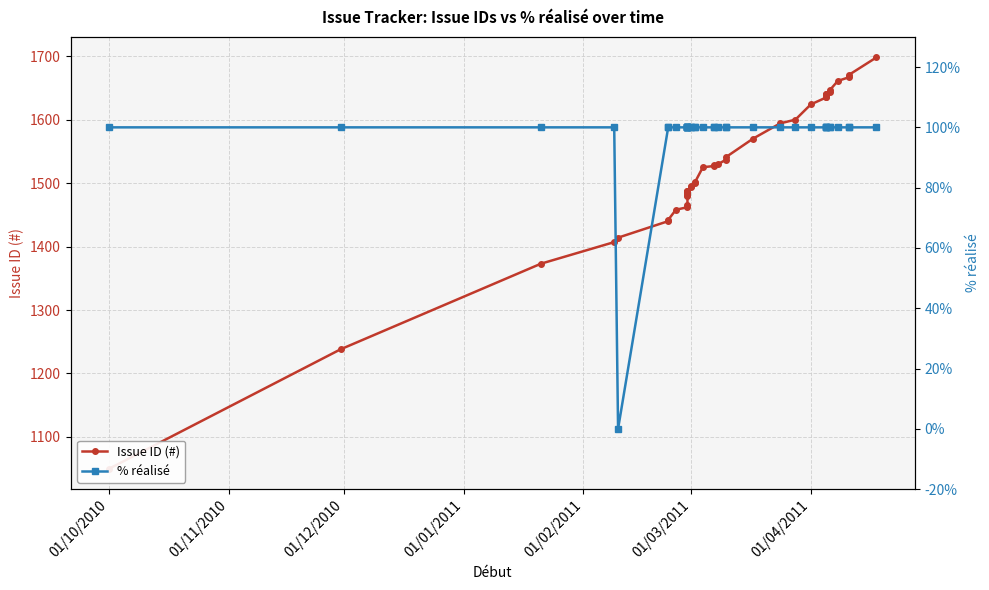

Rank the series by their average value, from lowest to highest.

% réalisé, Issue ID (#)